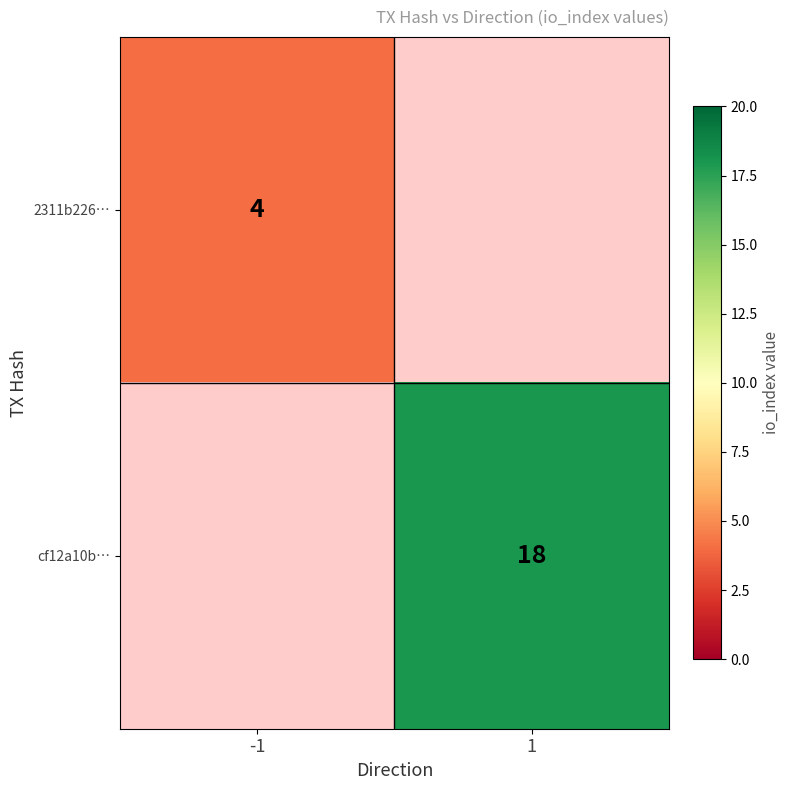

The value of 2311b226… at -1 is 4. True or false?

True